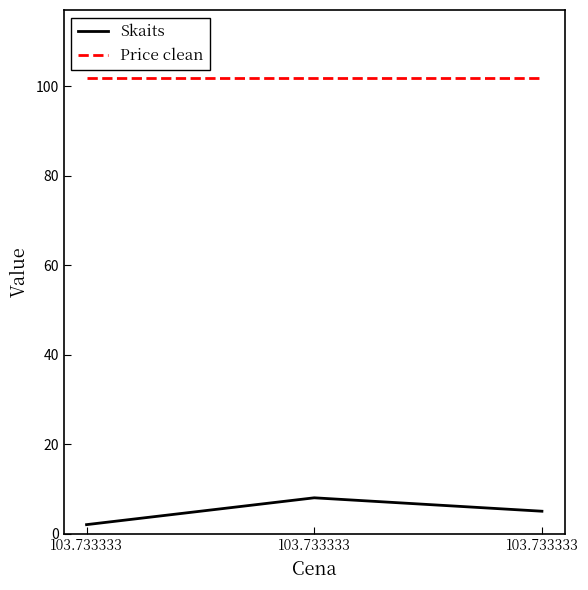

What is the difference between the Skaits values at 103.733333 and 103.733333?

6.0